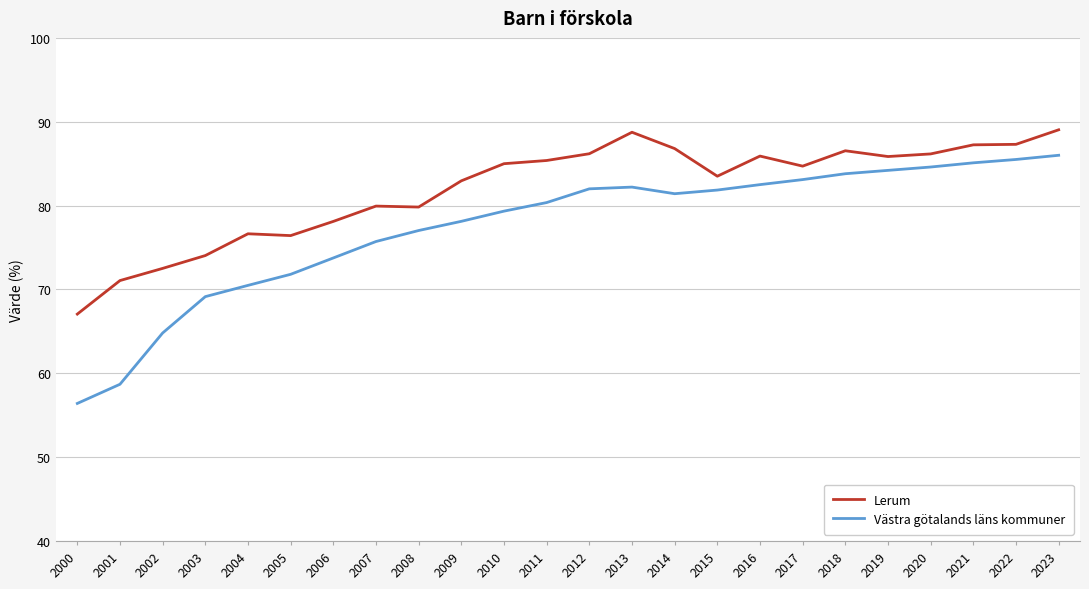

Rank the series at 2003 from highest to lowest value.

Lerum, Västra götalands läns kommuner